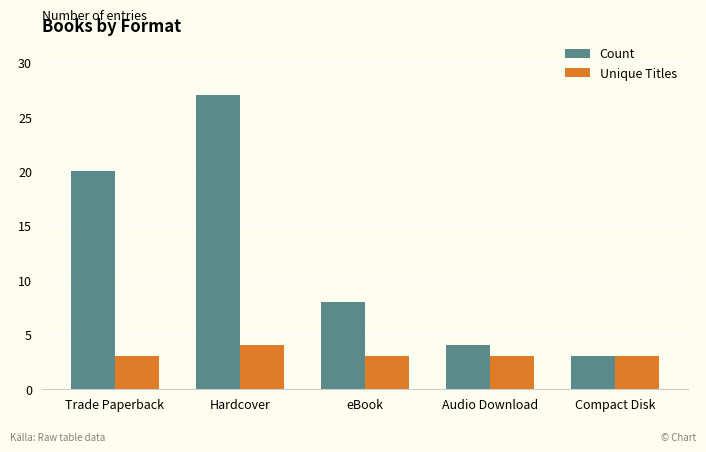

Which series changed the most between Hardcover and Compact Disk?

Count